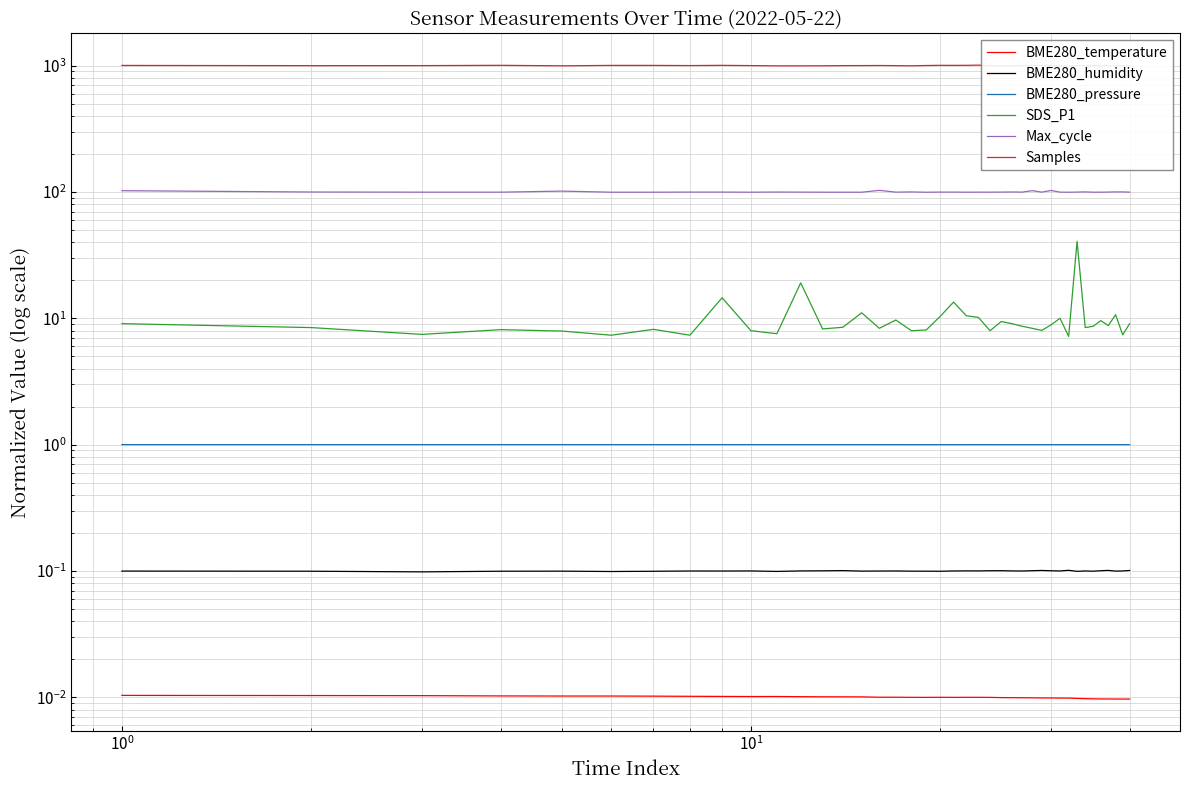

What are all the series names shown in the legend?

BME280_temperature, BME280_humidity, BME280_pressure, SDS_P1, Max_cycle, Samples